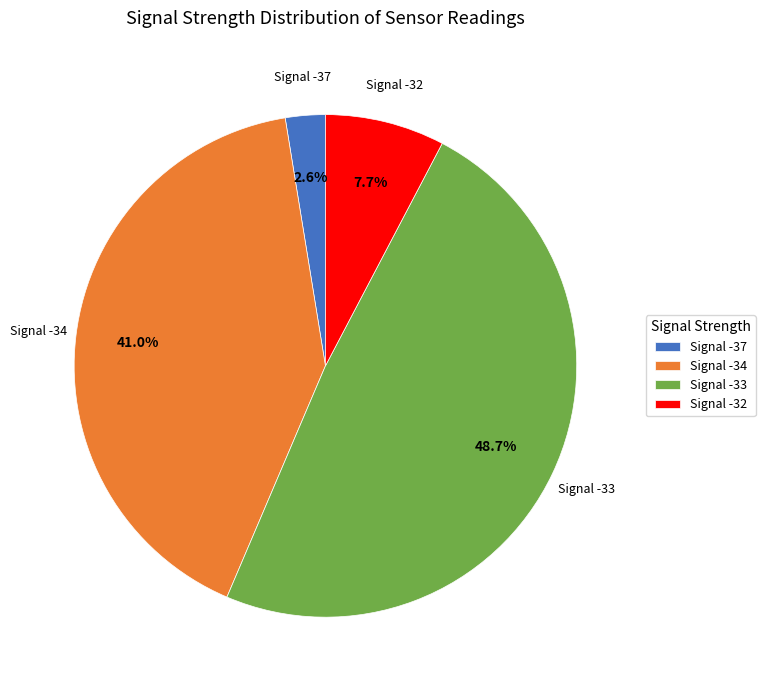

Approximately how many times larger is the value at Signal -37 compared to Signal -32?

0.3